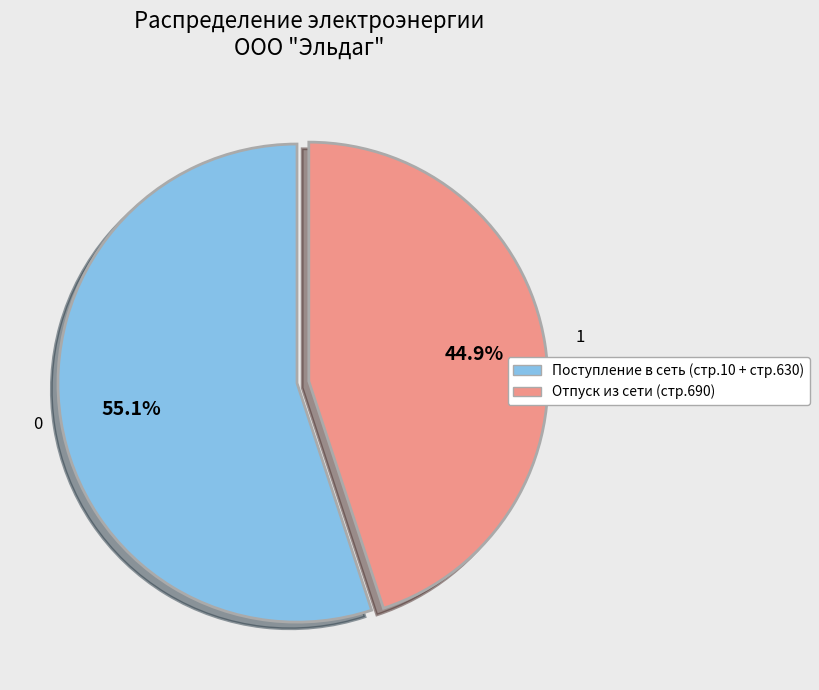

Does any single category account for the majority?

Yes